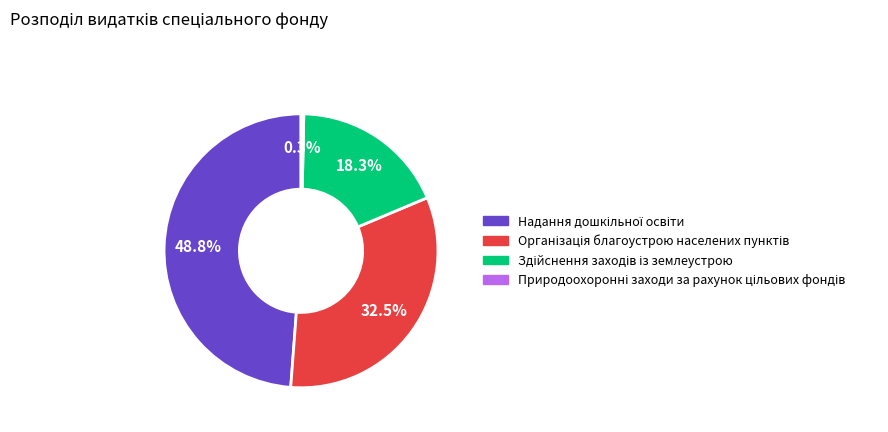

How many slices are in this pie chart?

4